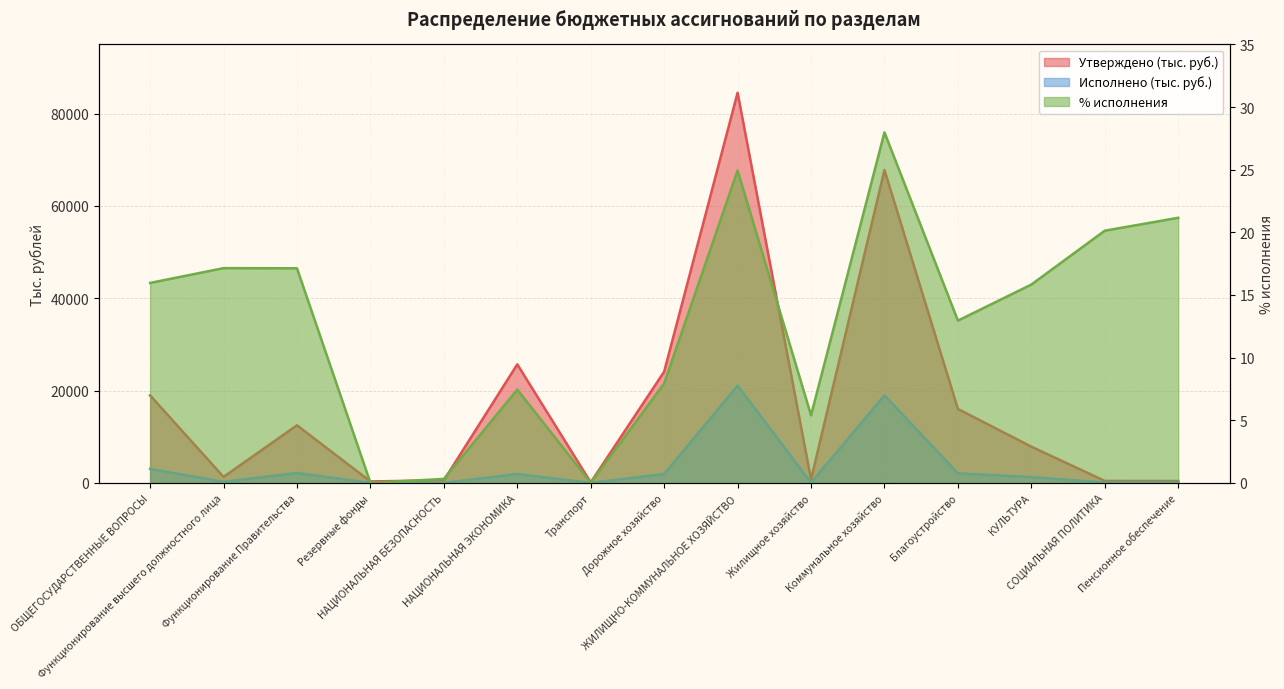

Rank the series by their average value, from lowest to highest.

% исполнения, Исполнено (тыс. руб.), Утверждено (тыс. руб.)